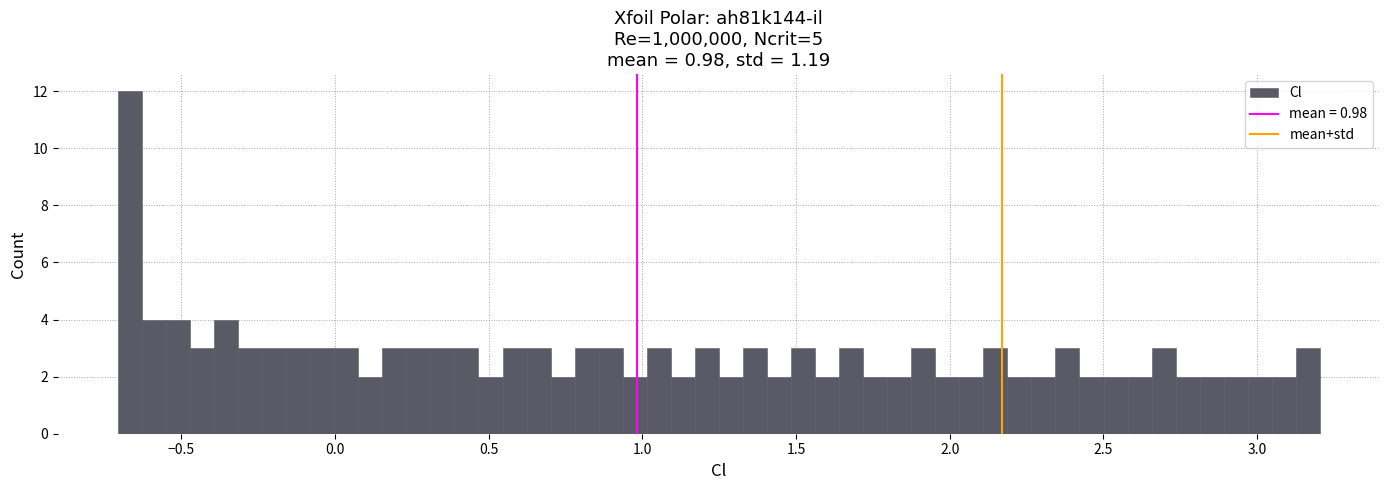

Read against the x-axis, roughly where is the centre of the tallest bar?

-0.65